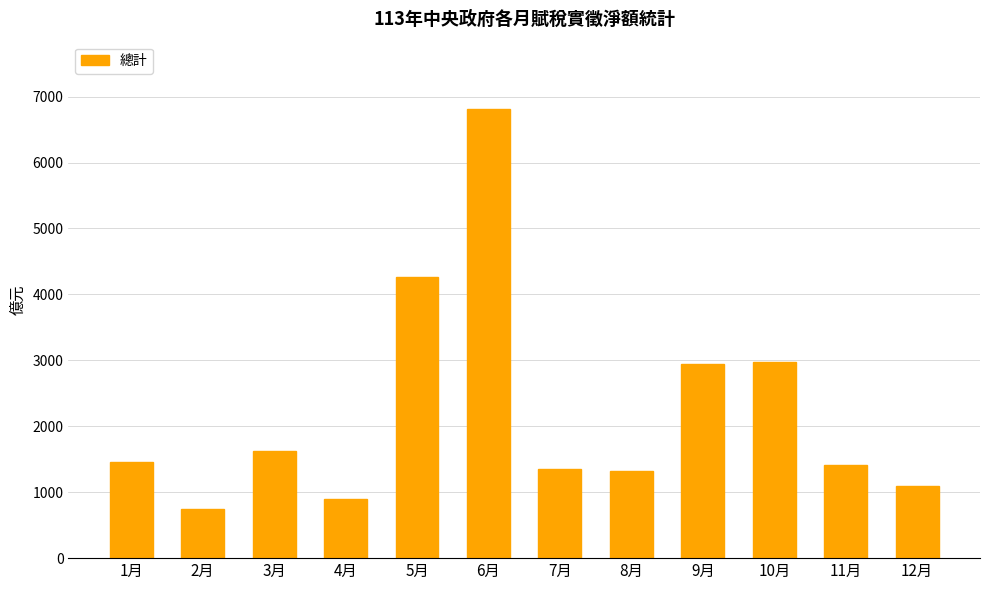

What is the sum of all values?

26899